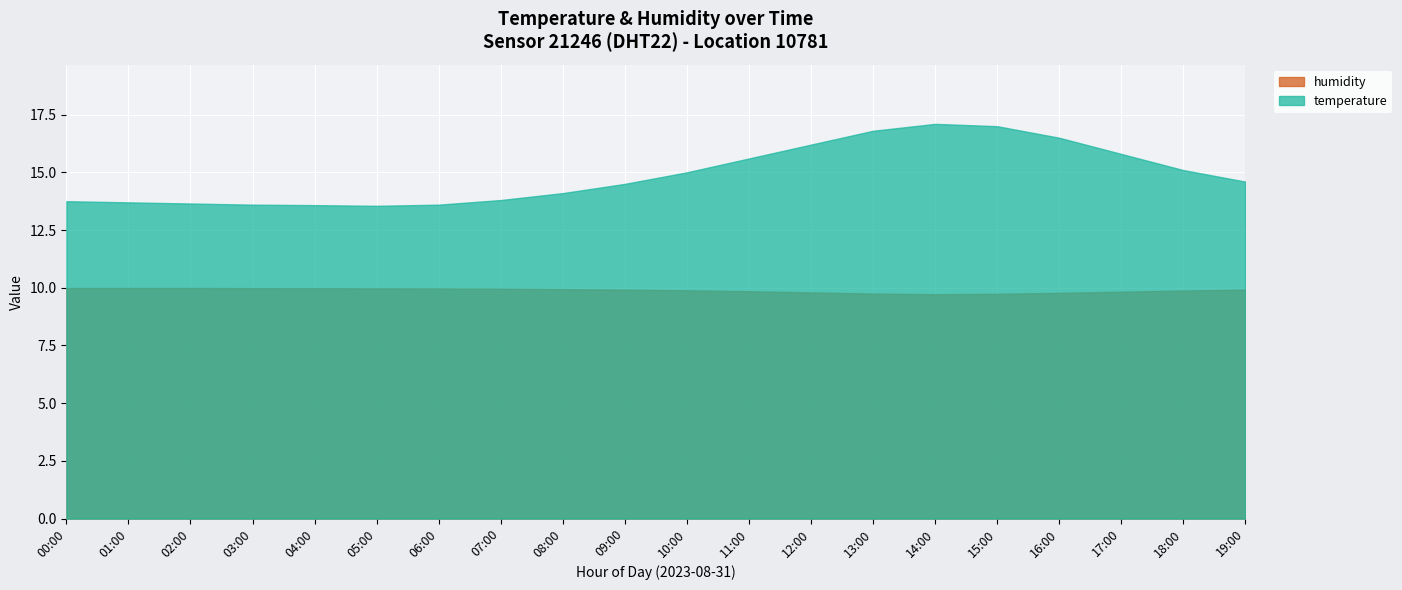

True or false: humidity has a value of 9.8 at 11:00.

True